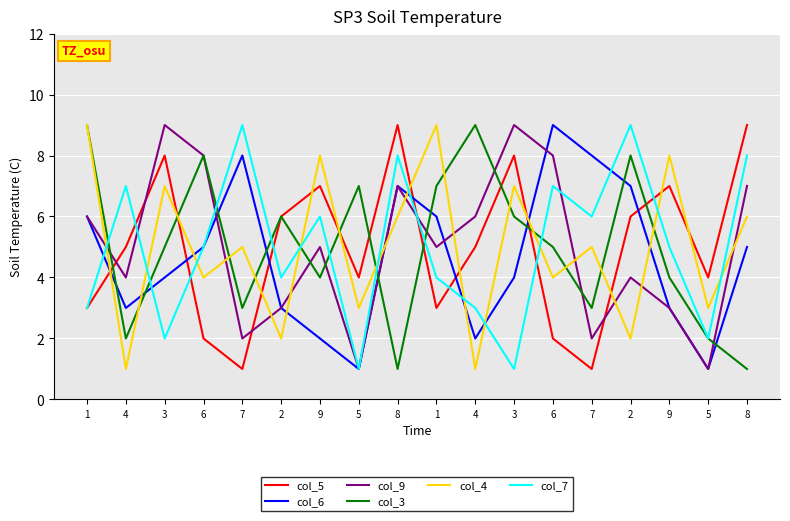

Which has a higher value, 4 or 4?

4